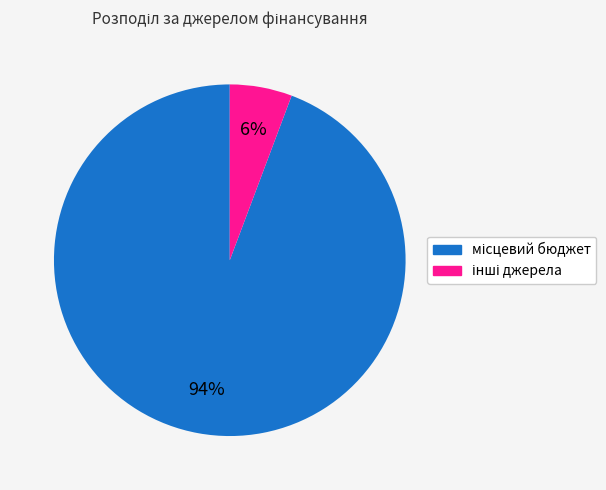

To the nearest percent, what is the average slice percentage?

50%